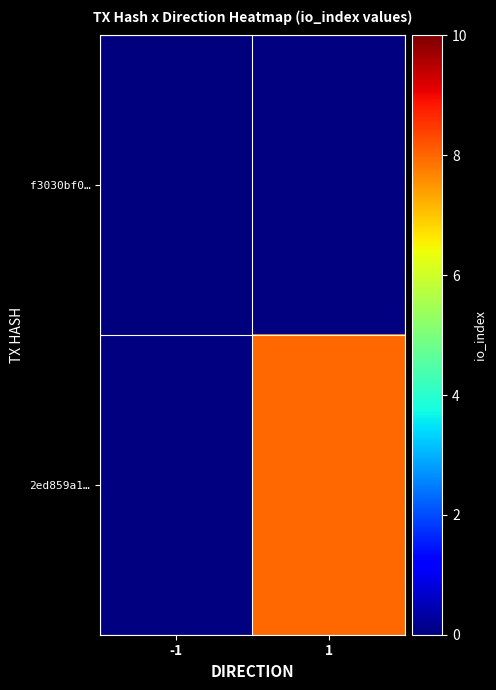

Which label corresponds to the largest value in the chart?

1